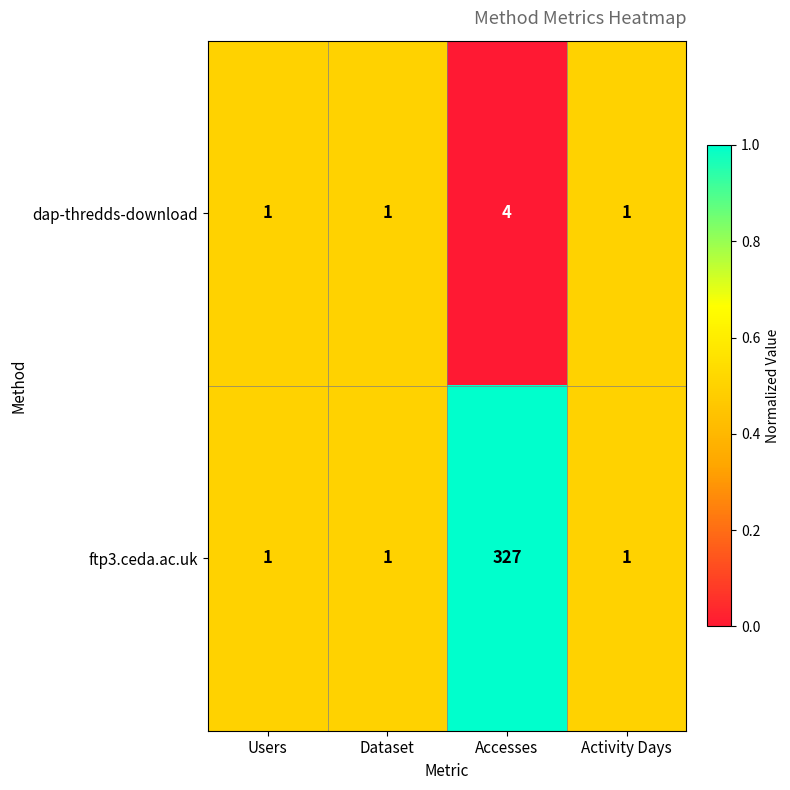

List the series in order of their peak value, highest first.

ftp3.ceda.ac.uk, dap-thredds-download